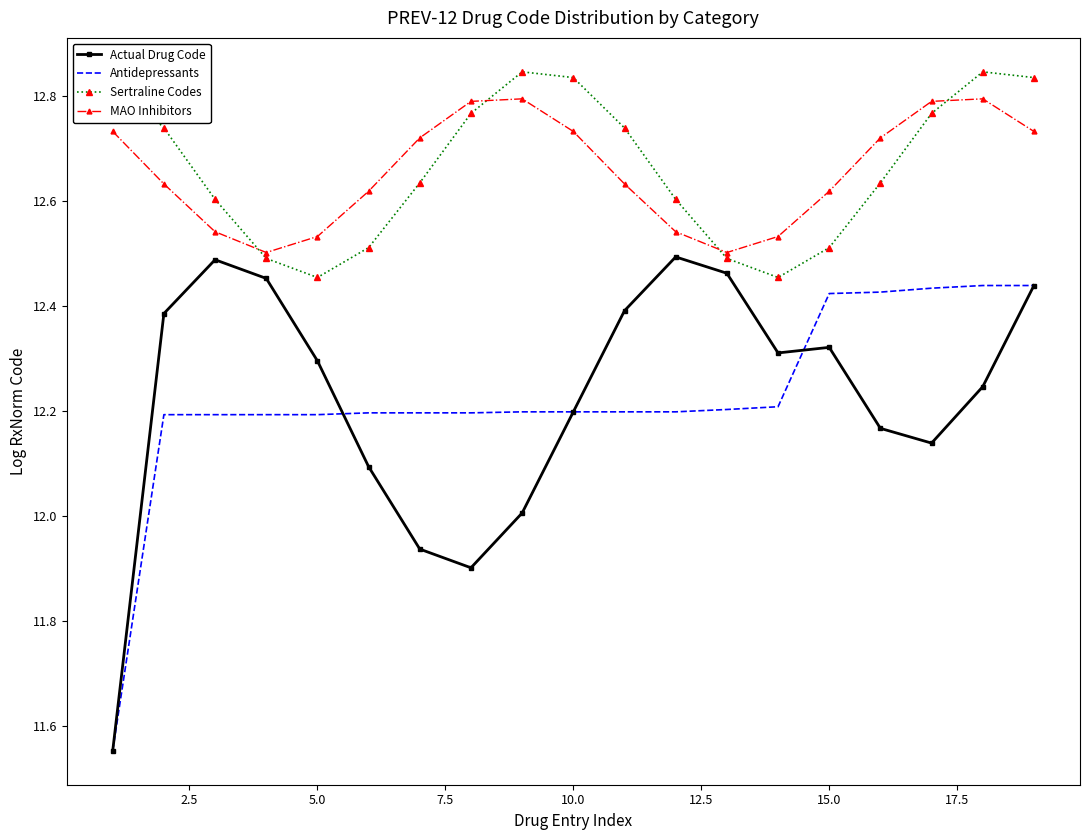

True or false: Sertraline Codes and Antidepressants cross at least once.

False